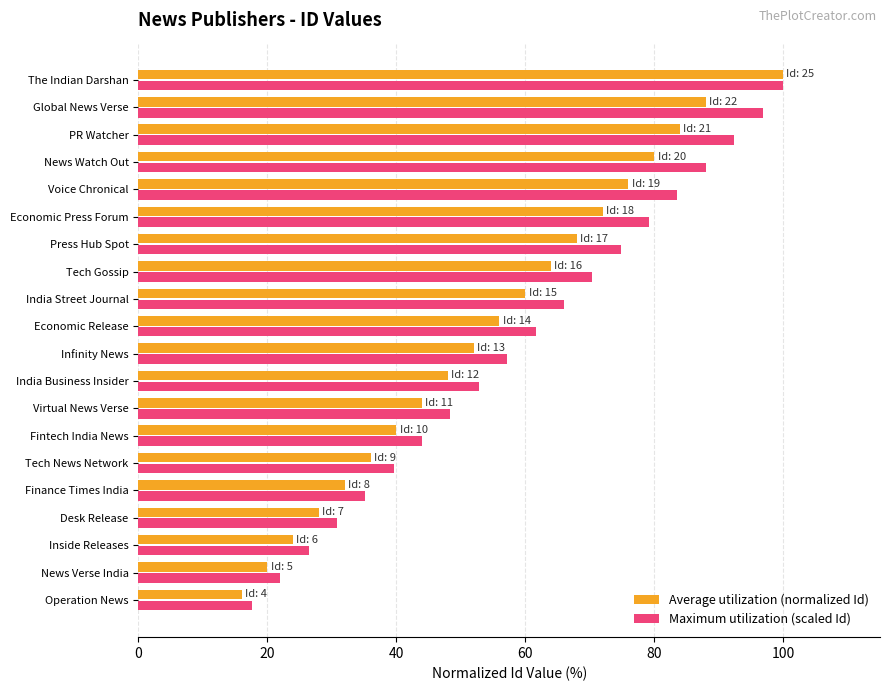

How many categories are shown in the chart?

20